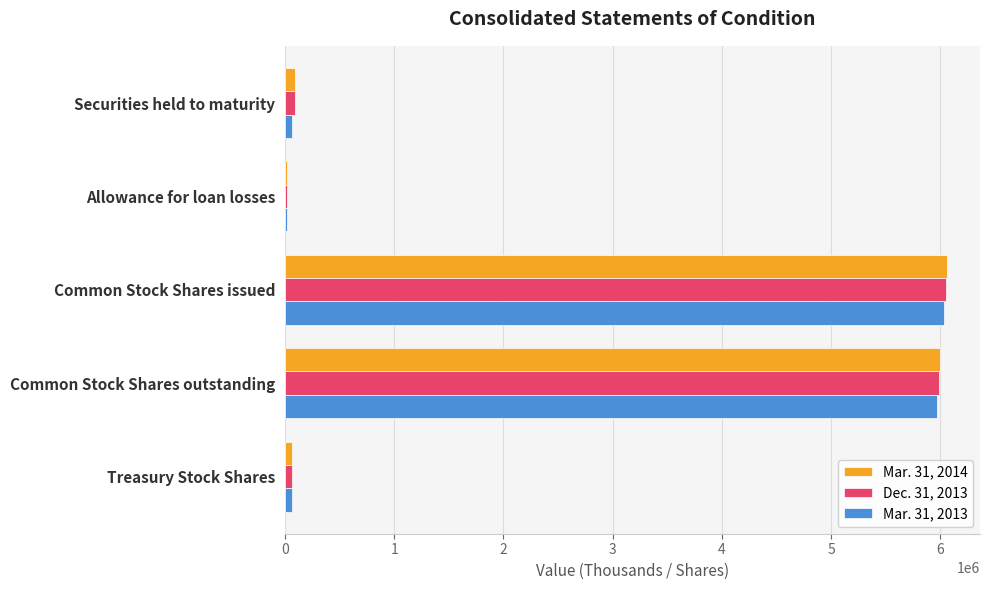

Which series has the widest spread of values?

Mar. 31, 2014